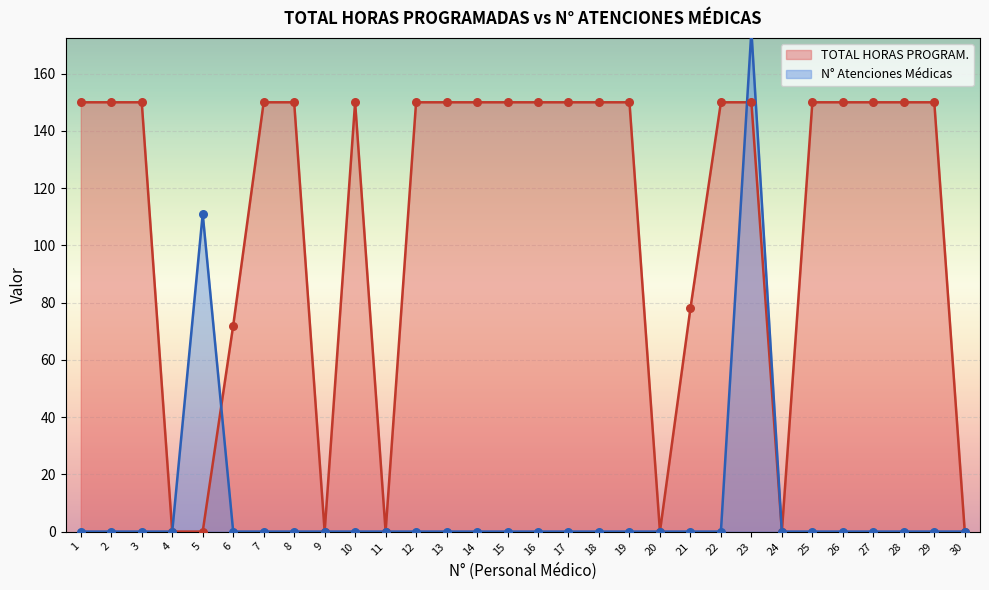

Which series has the widest spread of Y values?

N Atenciones Medicas